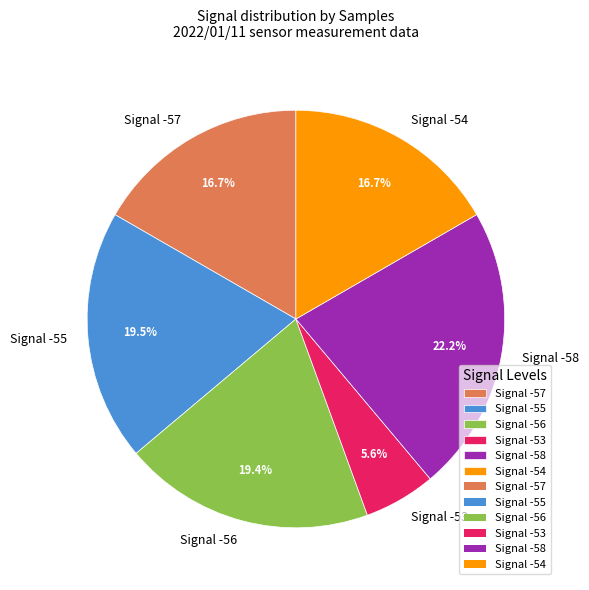

What is the ratio of the value at Signal -55 to the value at Signal -57?

1.2